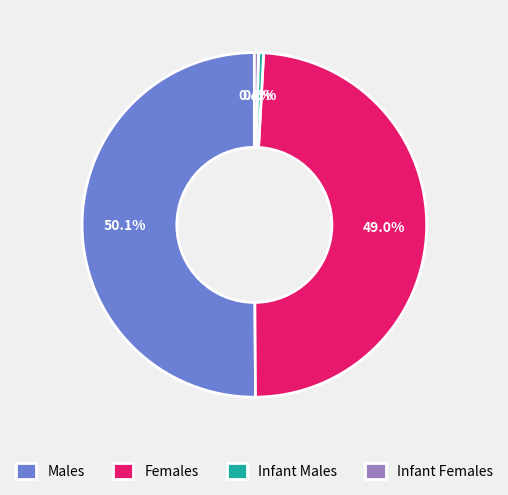

How many segments does this pie chart have?

4